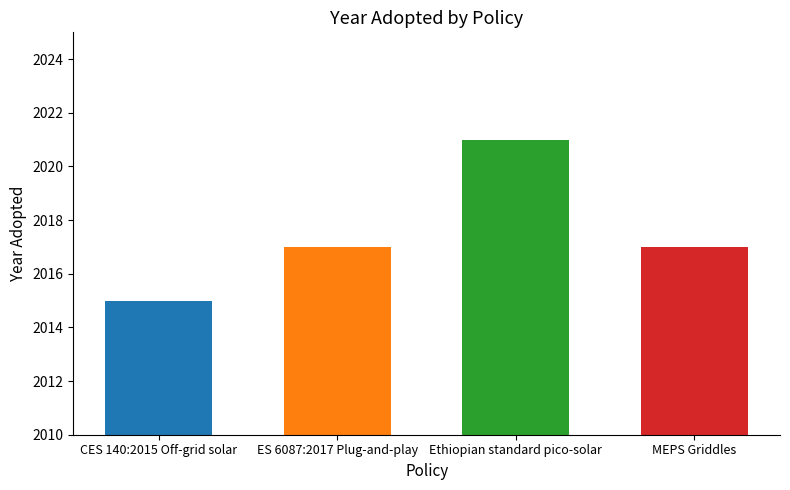

Approximately how many times larger is the value at Ethiopian standard pico-solar compared to ES 6087:2017 Plug-and-play?

1.0